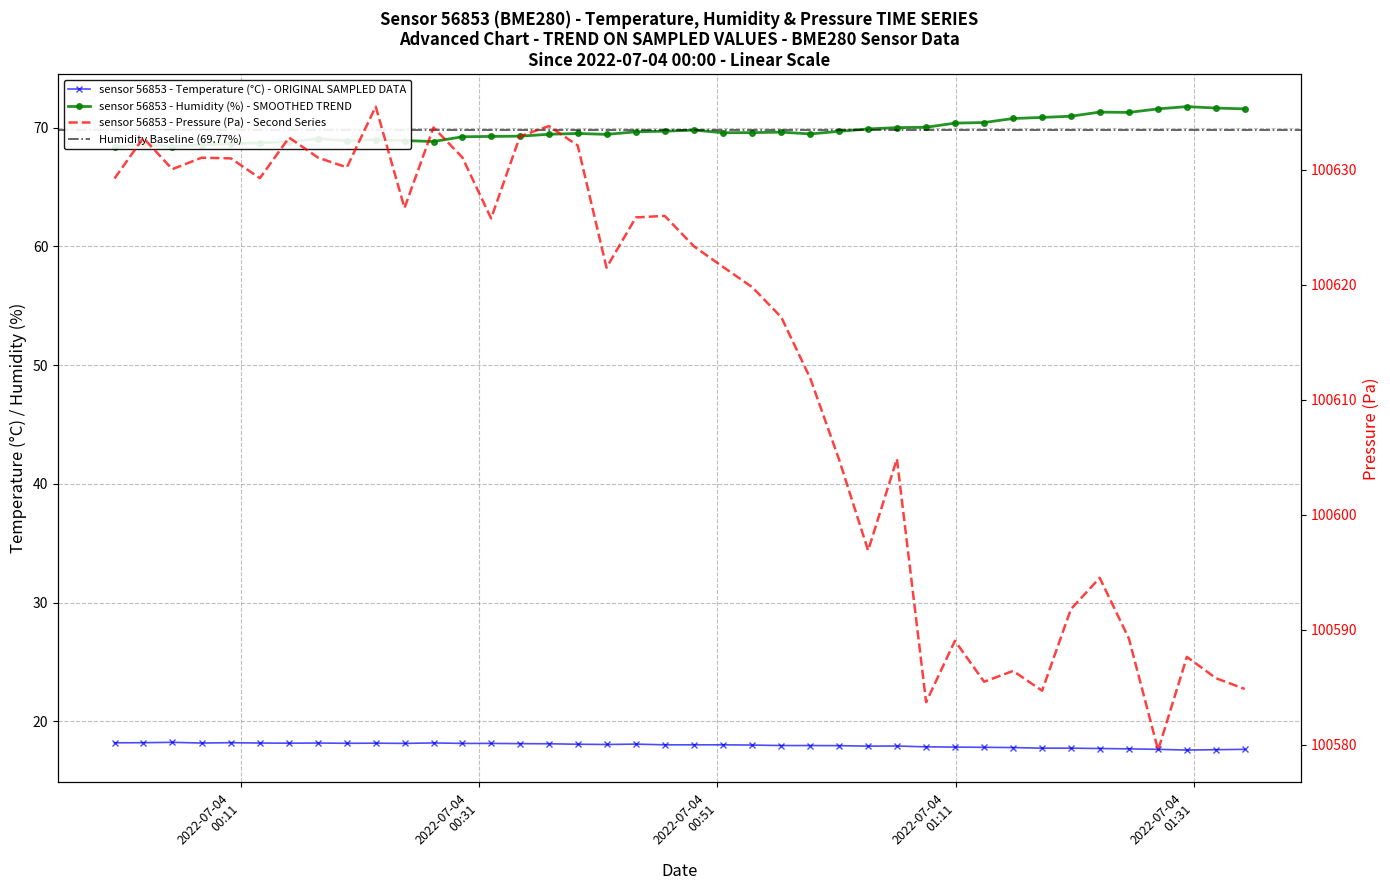

What is the maximum value for temperature?

18.2